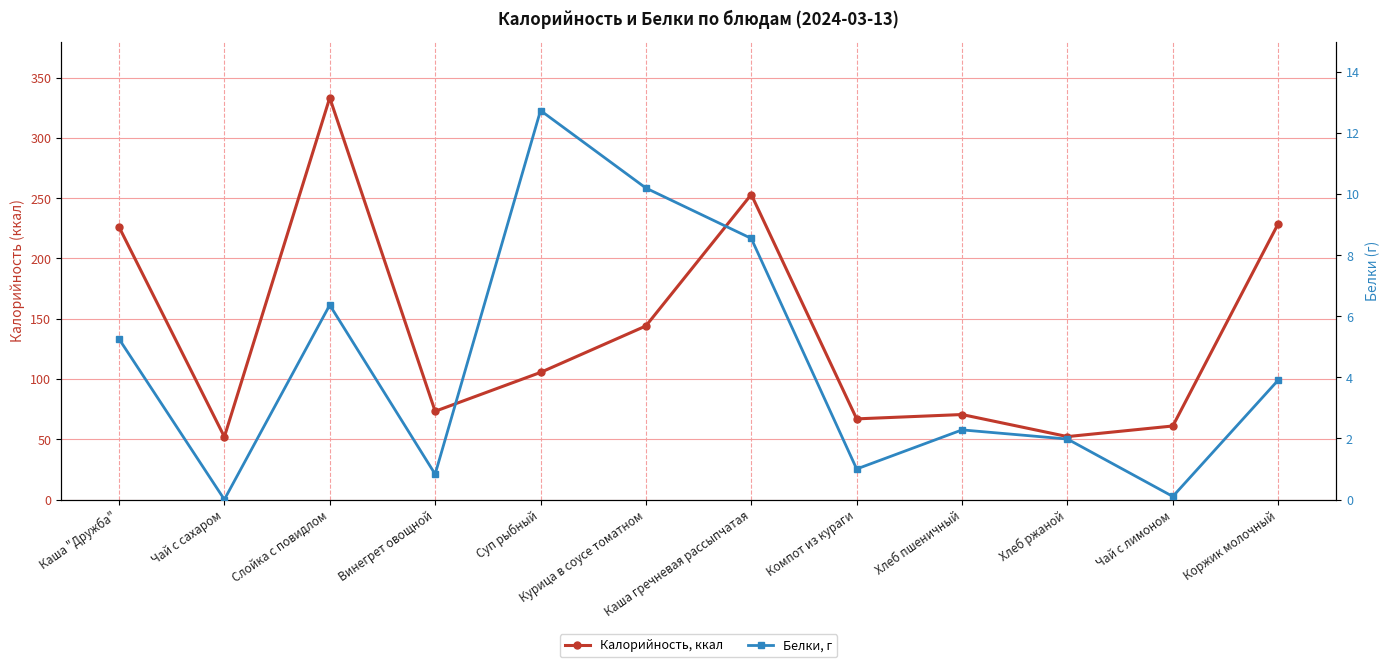

Does the chart have visible grid lines?

Yes